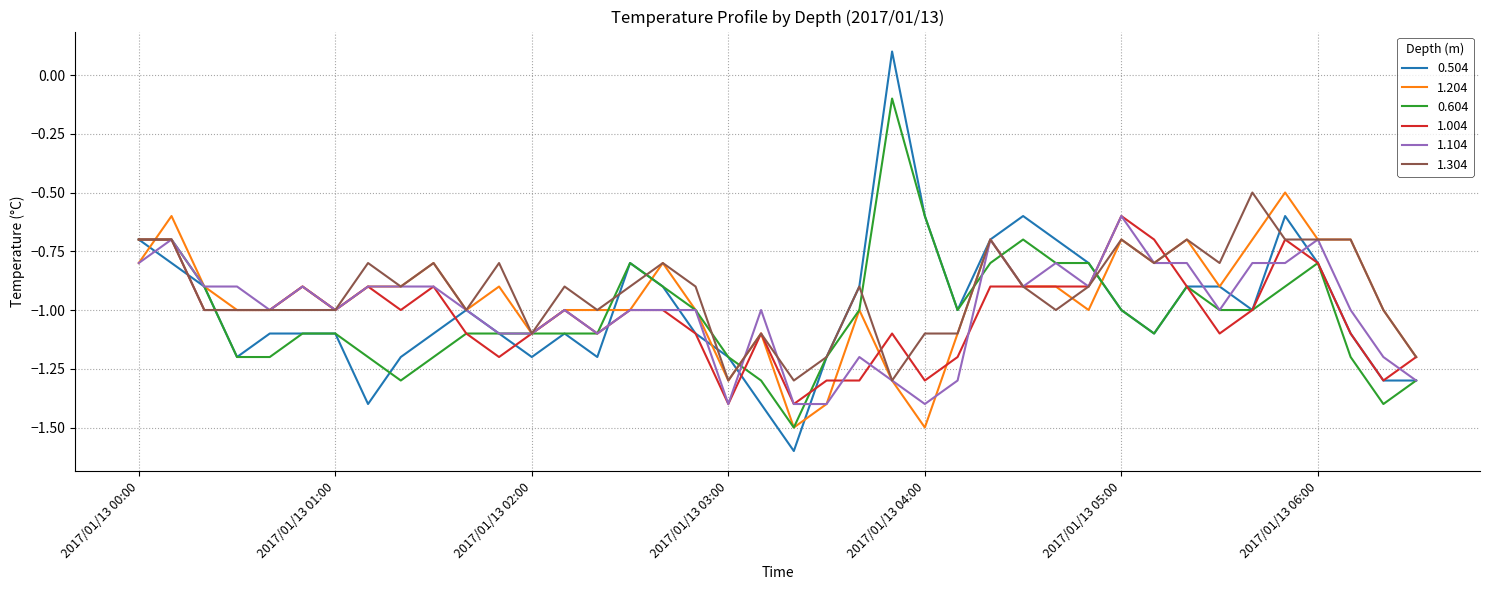

What is the maximum value for 1.004?

-0.6